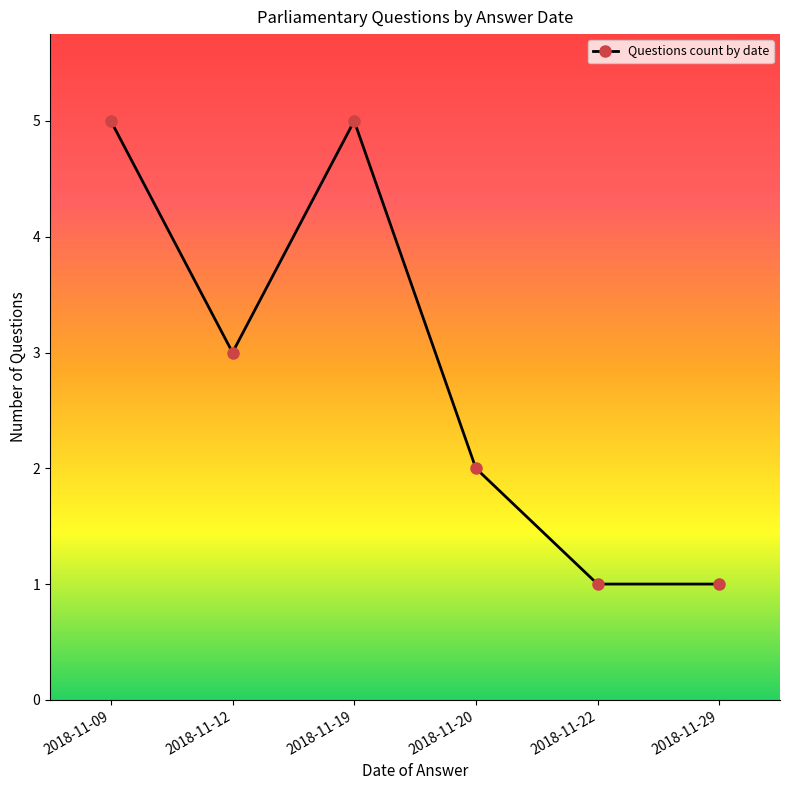

Where is the first local maximum?

2018-11-19